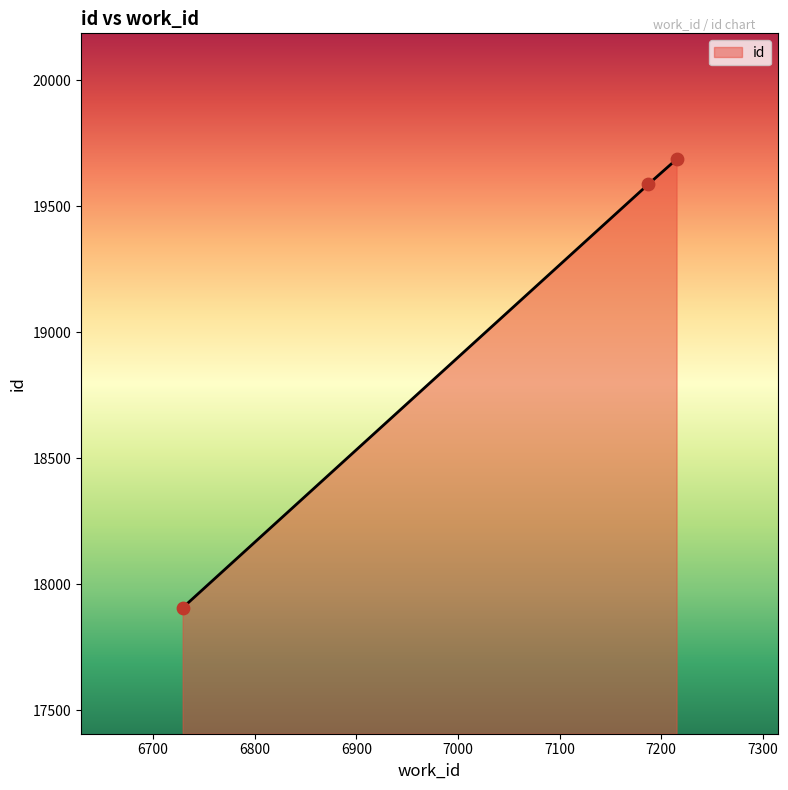

What is the maximum value shown in the chart?

19687